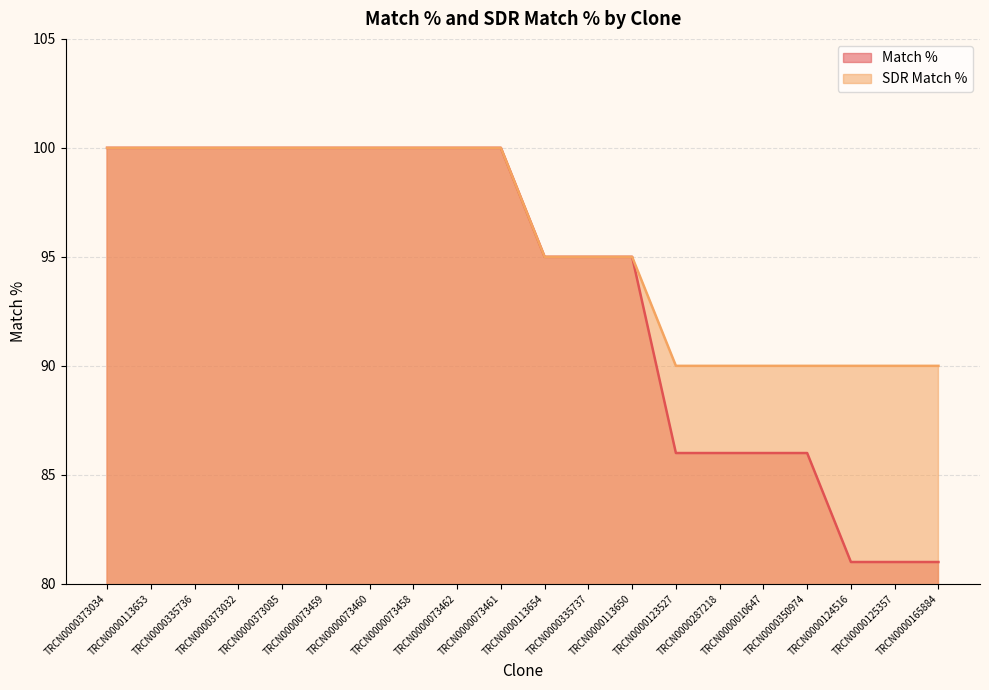

Reading left to right, list all the values displayed in this chart.

Match %: TRCN0000373034=100	TRCN0000113653=100	TRCN0000335736=100	TRCN0000373032=100	TRCN0000373085=100	TRCN0000073459=100	TRCN0000073460=100	TRCN0000073458=100	TRCN0000073462=100	TRCN0000073461=100	TRCN0000113654=95	TRCN0000335737=95	TRCN0000113650=95	TRCN0000123527=86	TRCN0000287218=86	TRCN0000010647=86	TRCN0000350974=86	TRCN0000124516=81	TRCN0000125357=81	TRCN0000165884=81
SDR Match %: TRCN0000373034=100	TRCN0000113653=100	TRCN0000335736=100	TRCN0000373032=100	TRCN0000373085=100	TRCN0000073459=100	TRCN0000073460=100	TRCN0000073458=100	TRCN0000073462=100	TRCN0000073461=100	TRCN0000113654=95	TRCN0000335737=95	TRCN0000113650=95	TRCN0000123527=90	TRCN0000287218=90	TRCN0000010647=90	TRCN0000350974=90	TRCN0000124516=90	TRCN0000125357=90	TRCN0000165884=90